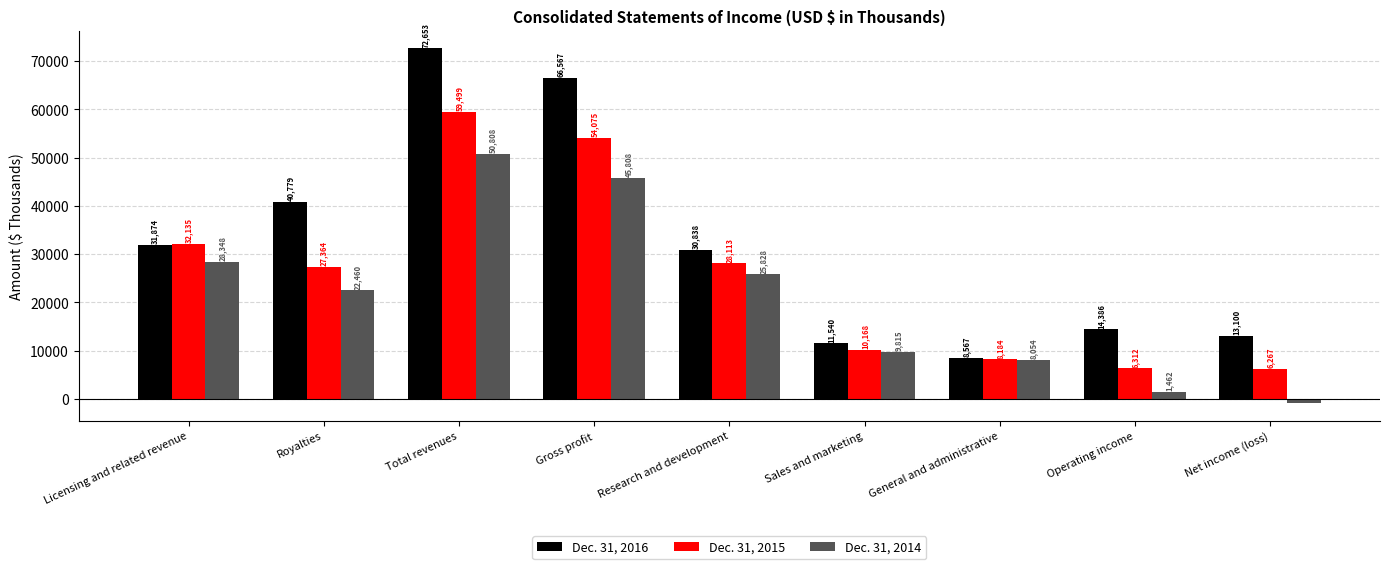

Rank the categories by Dec. 31, 2015 value from lowest to highest.

Net income (loss), Operating income, General and administrative, Sales and marketing, Royalties, Research and development, Licensing and related revenue, Gross profit, Total revenues